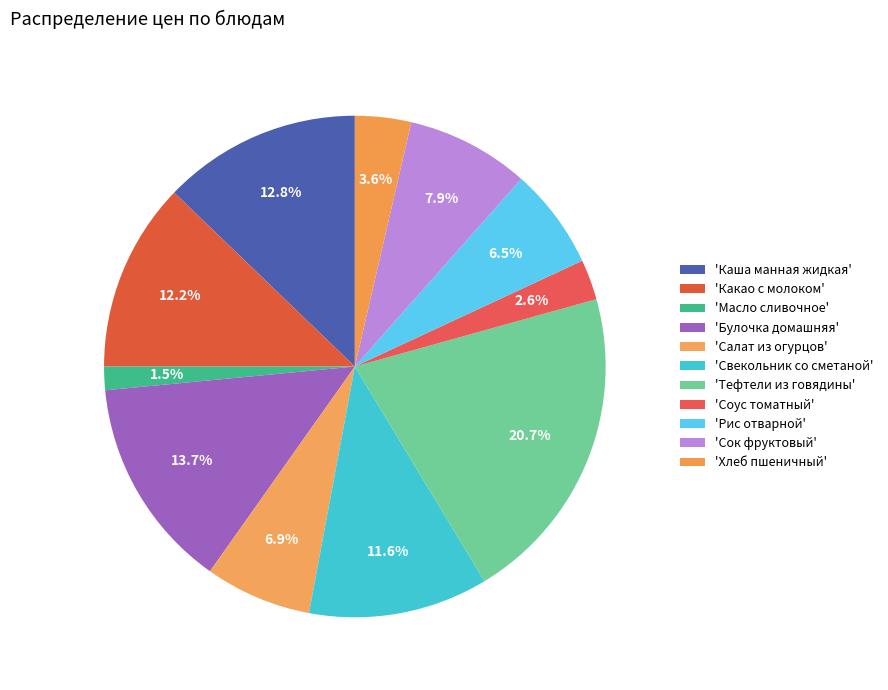

To the nearest percent, what is the average slice percentage?

9%